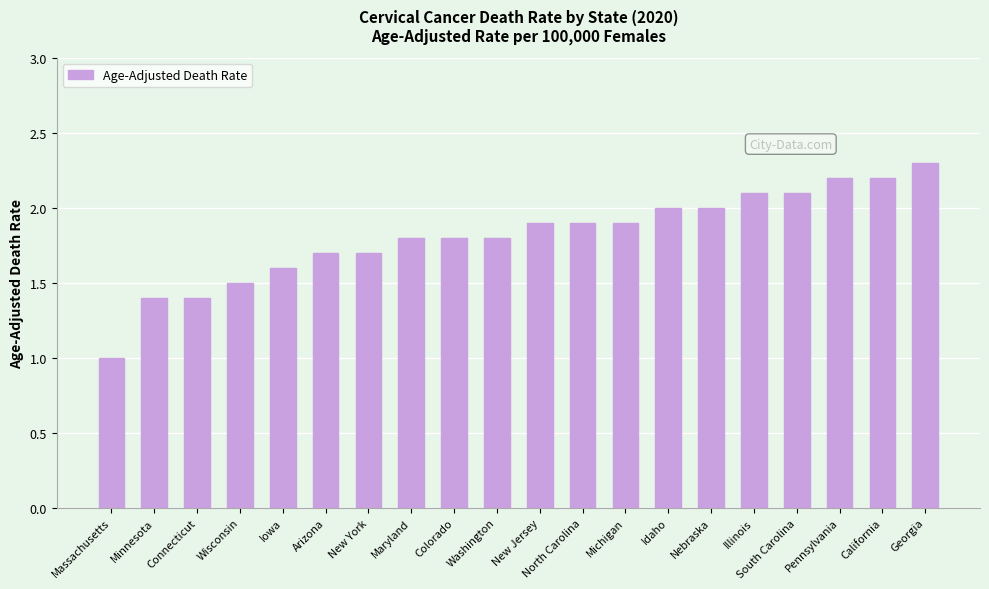

Count the number of data series in this chart.

1